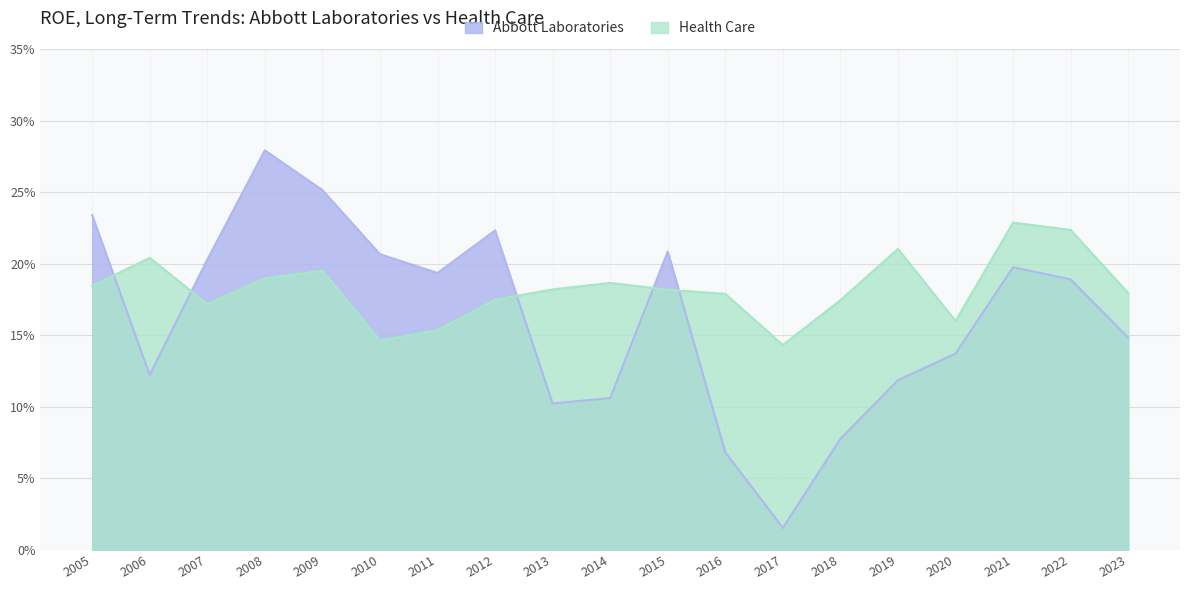

After their last crossing, which series has the higher values: Health Care or Abbott Laboratories?

Health Care